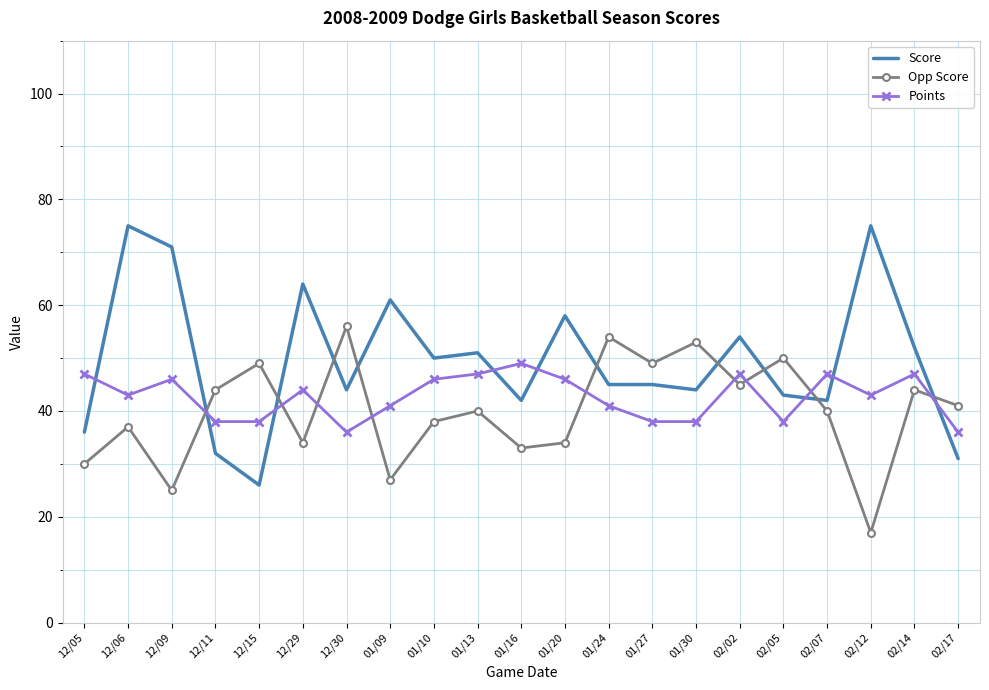

What is the minimum value for Points?

36